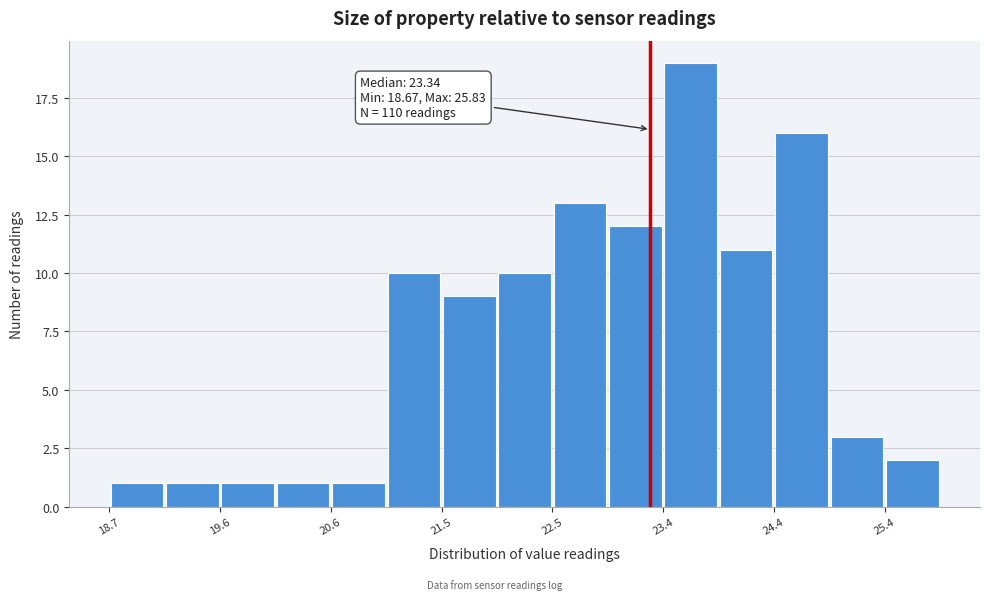

Over which range of the x-axis is the bar tallest?

23.4 to 23.9